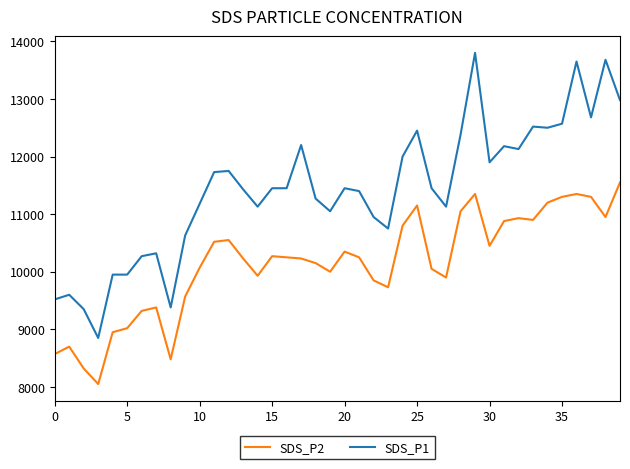

What is the lowest value of the SDS_P1 series?

8850.0